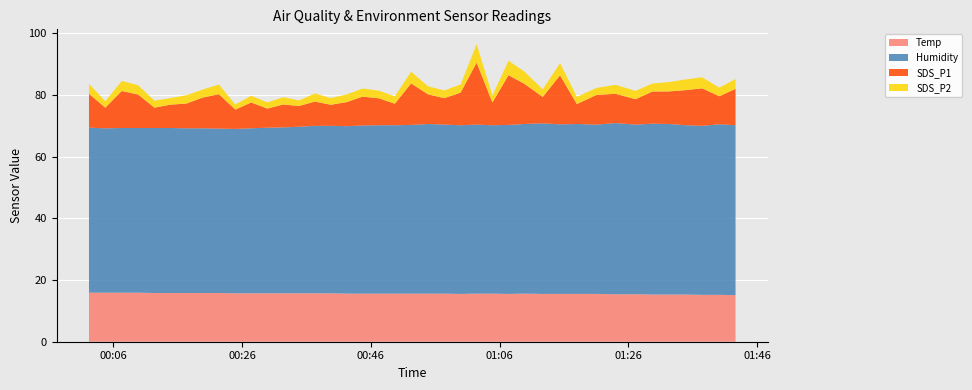

Reading left to right, transcribe all the data shown in this chart.

Temp: 15.9	15.9	15.9	15.9	15.8	15.8	15.8	15.8	15.8	15.7	15.7	15.7	15.7	15.7	15.7	15.7	15.6	15.6	15.6	15.6	15.6	15.6	15.6	15.5	15.6	15.6	15.5	15.6	15.5	15.5	15.5	15.5	15.4	15.4	15.3	15.3	15.3	15.2	15.2	15.1
Humidity: 53.5	53.3	53.4	53.4	53.5	53.5	53.4	53.4	53.3	53.3	53.5	53.7	53.8	54.0	54.3	54.3	54.3	54.5	54.6	54.6	54.7	55.0	54.8	54.7	54.8	54.6	54.8	55.0	55.3	55.0	55.1	54.9	55.5	55.0	55.4	55.3	54.9	54.8	55.3	55.1
SDS_P1: 11.0	6.7	12.0	10.9	6.6	7.6	8.0	9.9	11.2	6.3	8.4	6.2	7.4	6.7	7.9	6.8	7.8	9.4	8.7	7.0	13.5	9.6	8.6	10.6	20.1	7.4	16.1	13.0	8.6	15.9	6.5	9.6	9.5	8.2	10.4	10.6	11.4	12.2	9.1	11.8
SDS_P2: 3.2	2.1	3.3	3.0	2.3	2.1	2.7	2.6	3.1	1.7	2.2	2.0	2.4	1.8	2.6	2.2	2.5	2.6	2.5	2.4	3.8	2.6	2.5	2.7	6.0	2.3	4.7	4.0	2.5	4.0	2.3	2.3	2.9	2.7	2.6	3.0	3.5	3.6	2.8	3.2